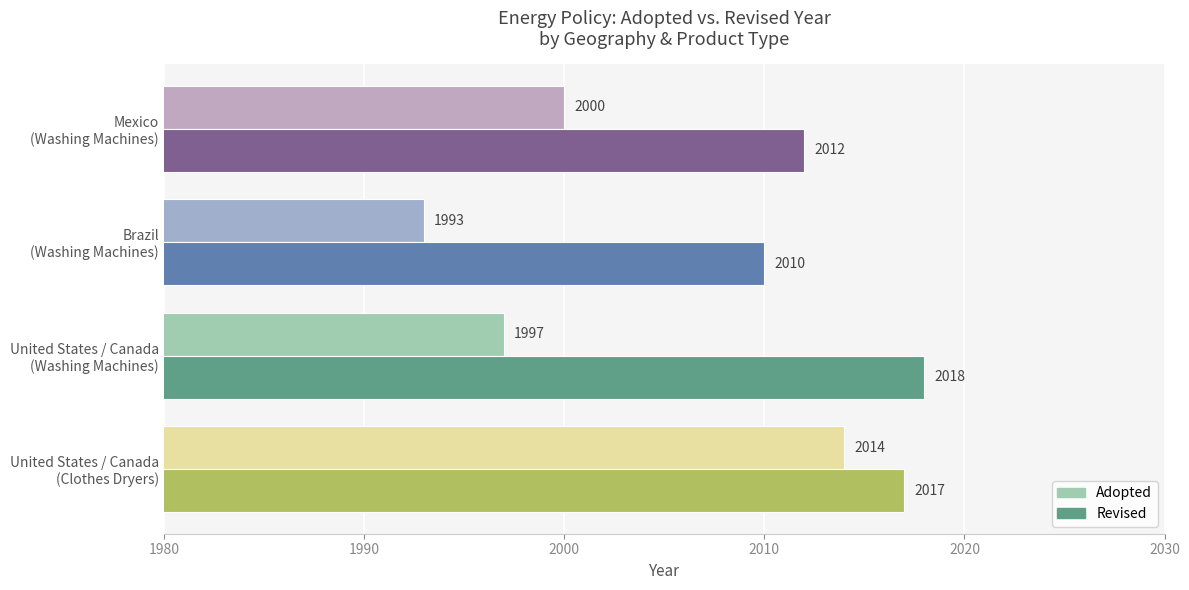

What is the greatest value displayed?

2018